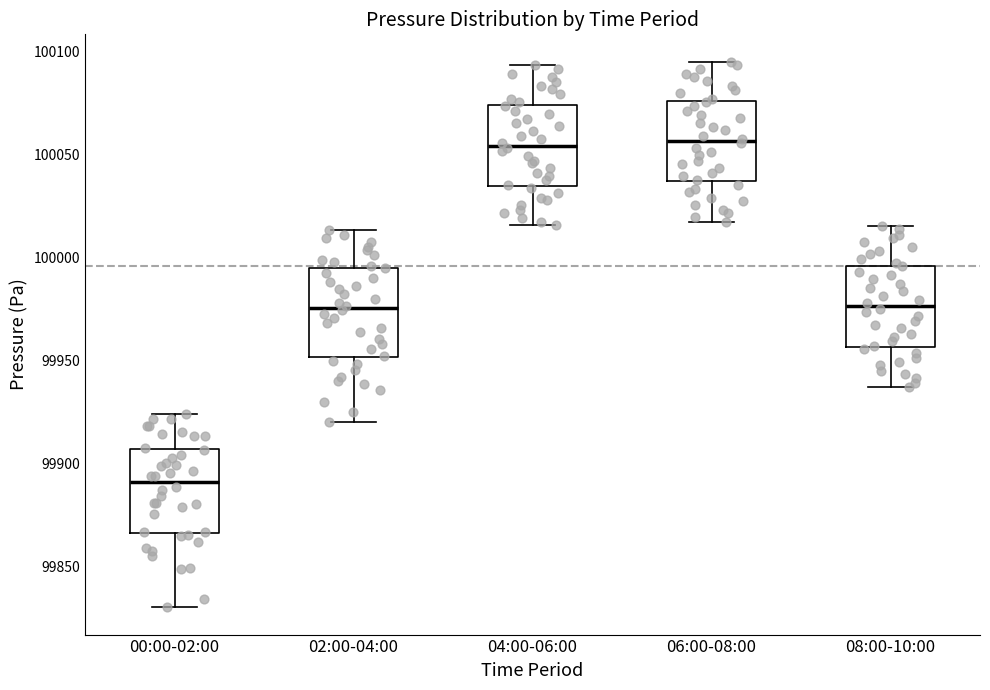

Where is the lower edge of the box for 00:00-02:00 on the y-axis? The values are not printed on the chart, so give them approximately, as read against the axis.

99865